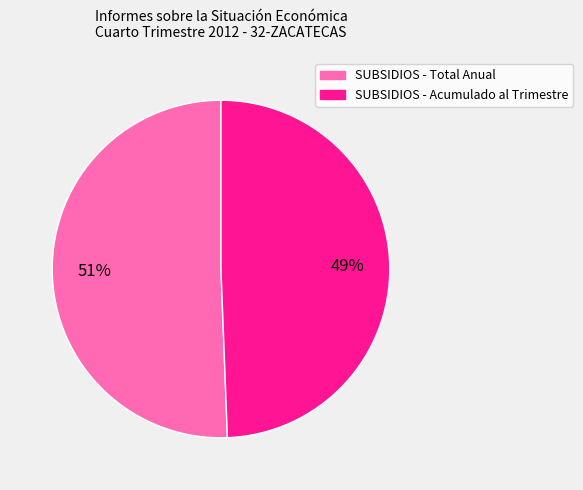

How many slices are in this pie chart?

2